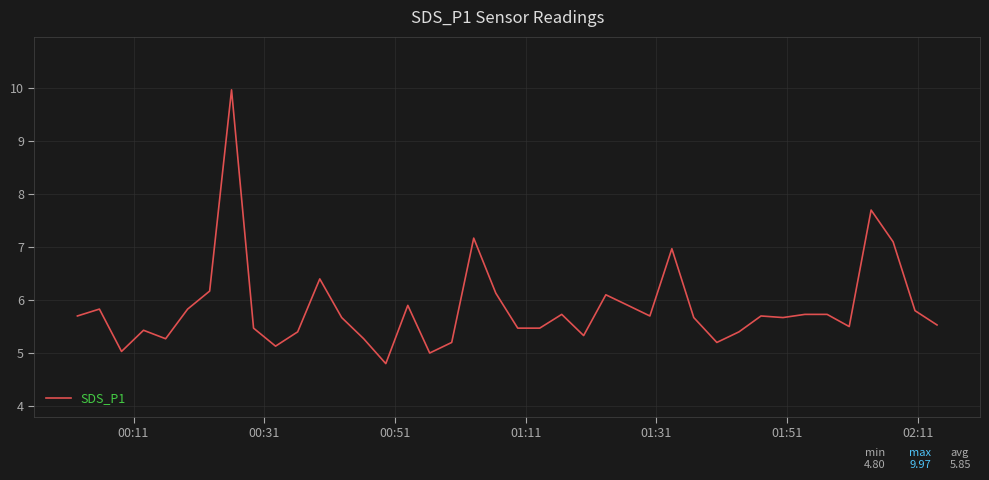

What is the minimum value shown in the chart?

4.8